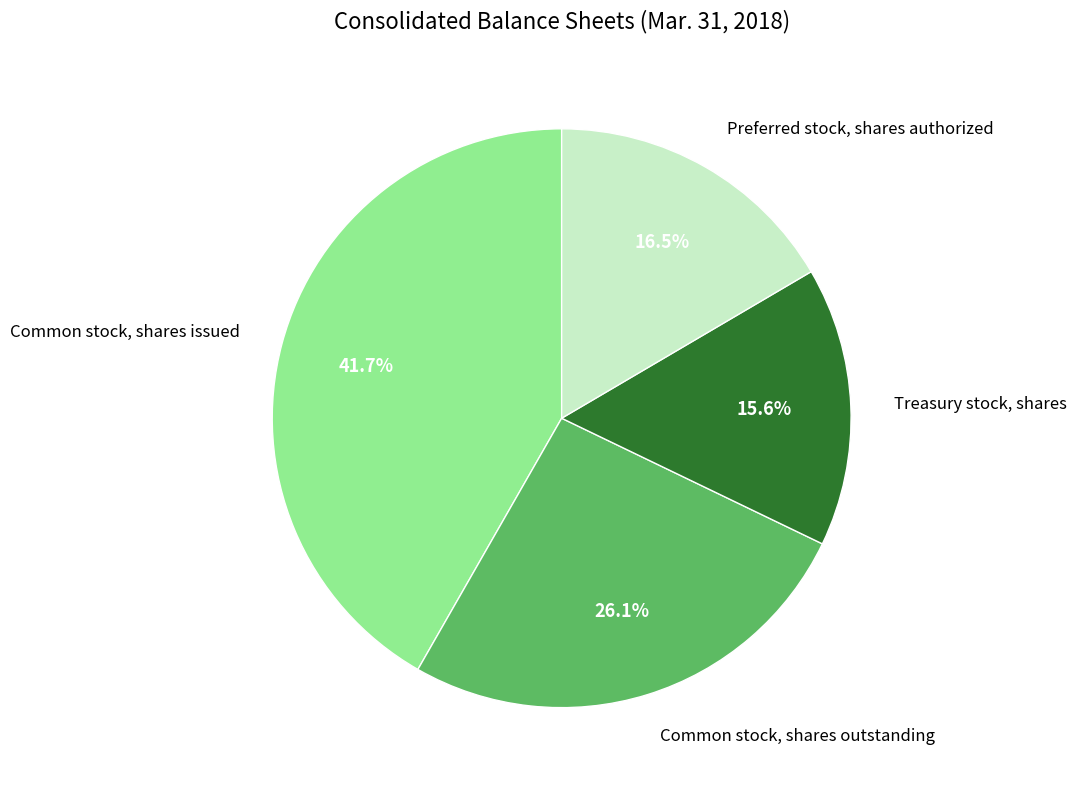

Is there any slice that represents more than half of the pie?

No